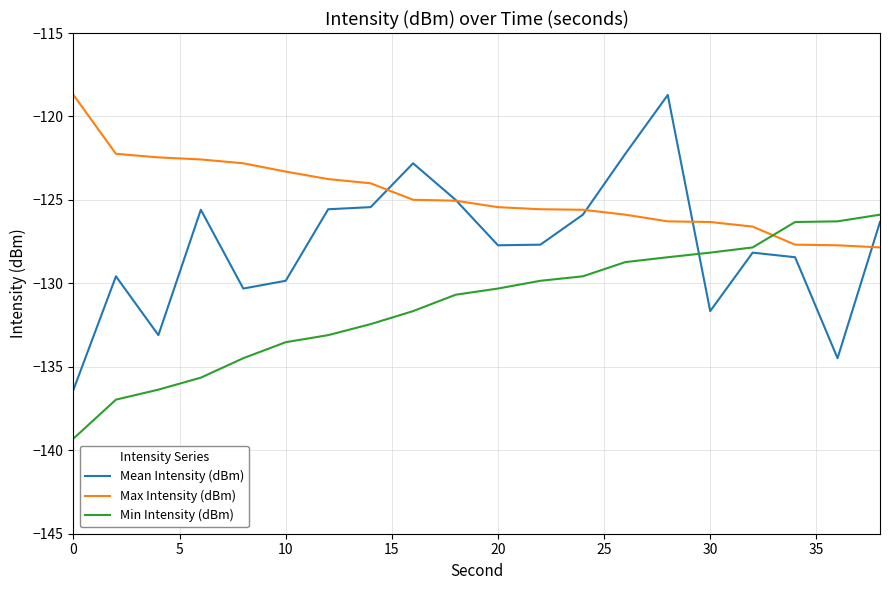

How many times do Max Intensity (dBm) and Min Intensity (dBm) cross each other?

1